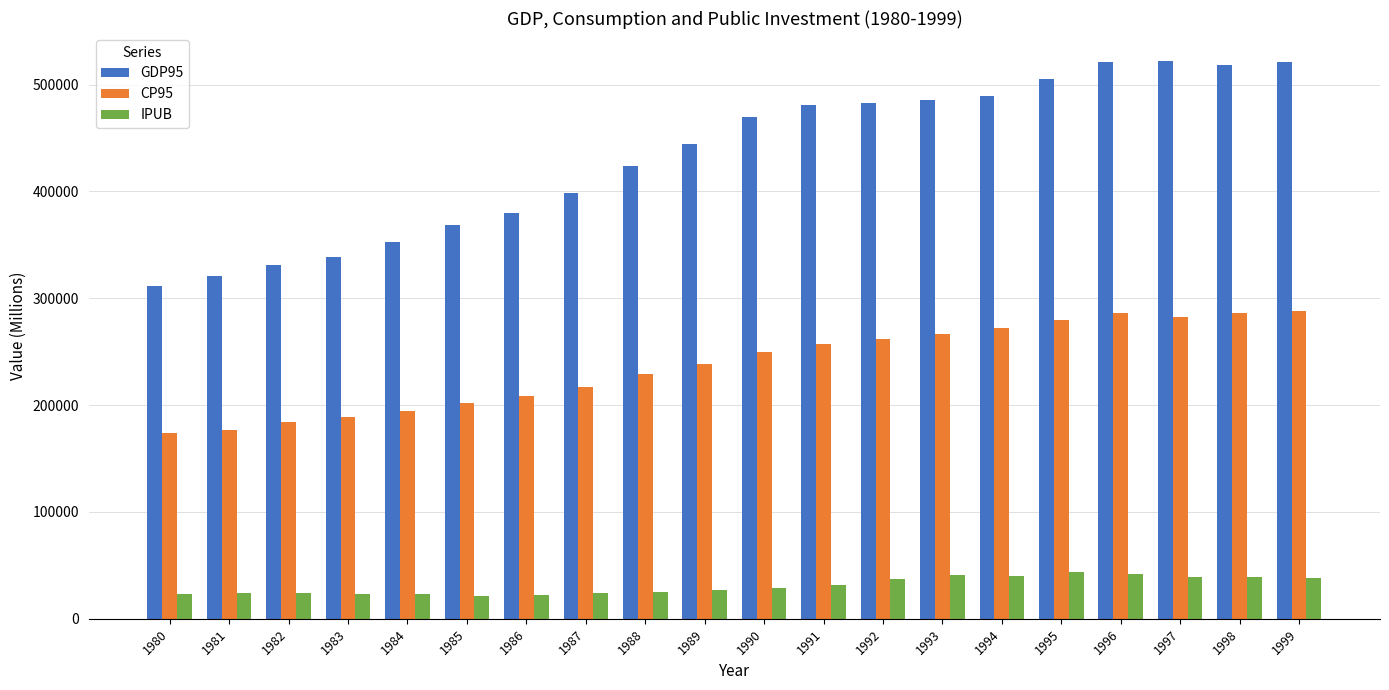

At how many categories does at least one series exceed 472458?

9